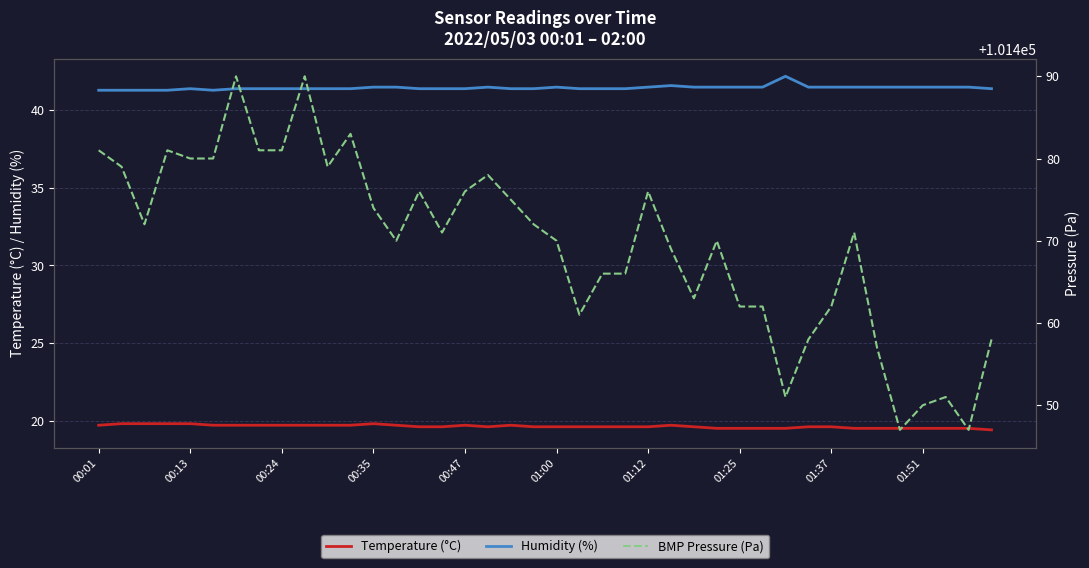

The value of Humidity (%) at 00:24 is 17.7. True or false?

False